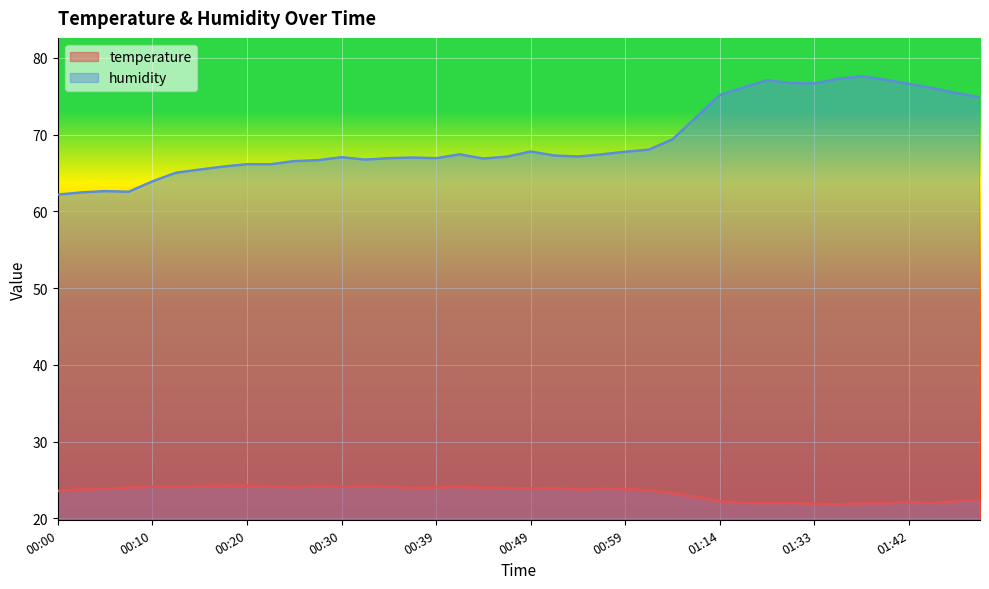

True or false: humidity has more than 2 interior local peaks.

True